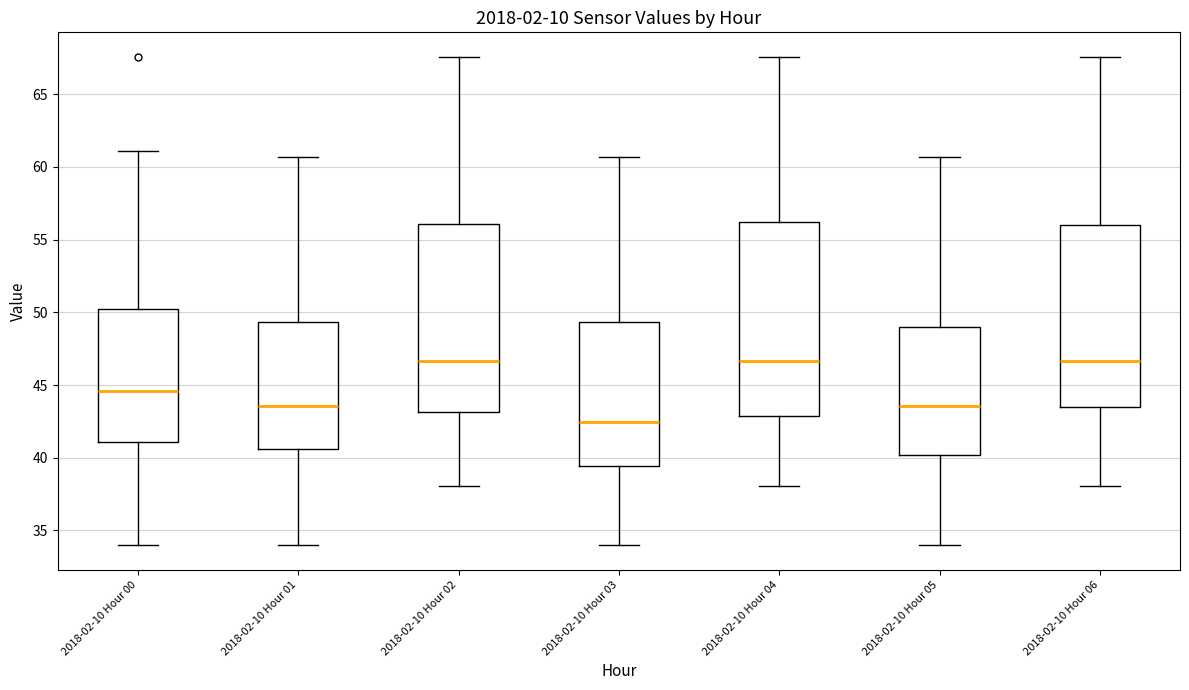

Where does the lower whisker of the box for 2018-02-10 Hour 01 end on the y-axis? The values are not printed on the chart, so give them approximately, as read against the axis.

34.0